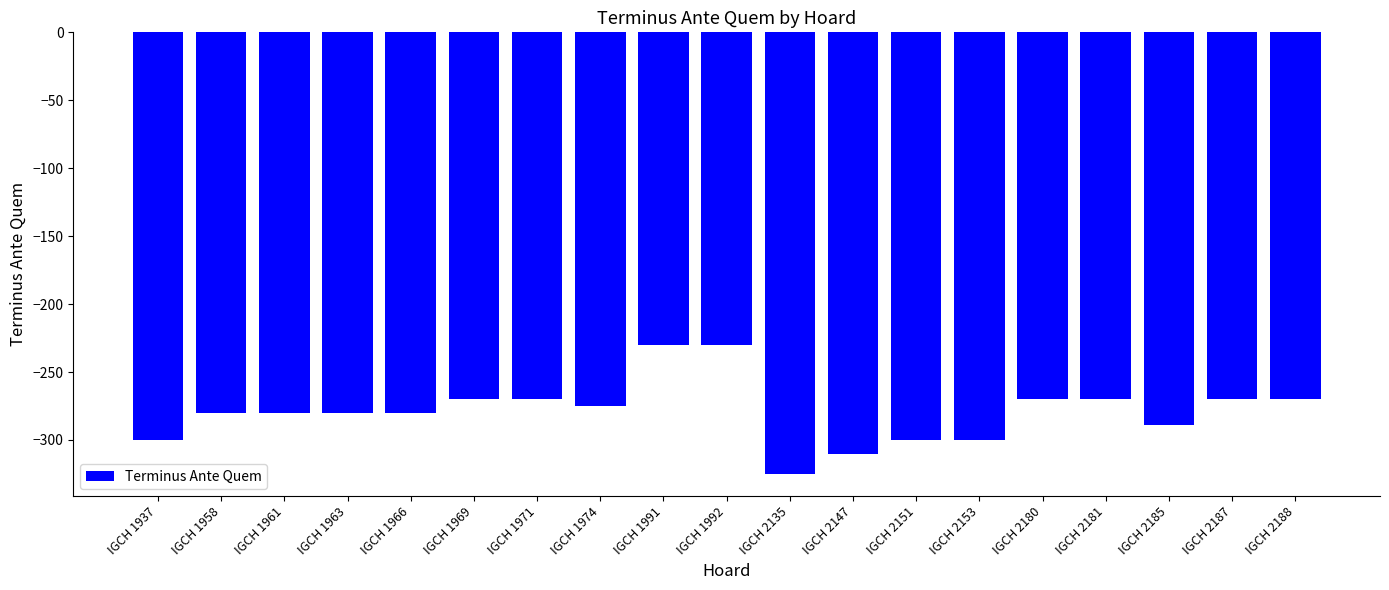

What is the approximate value at IGCH 1991, to the nearest 10?

-230